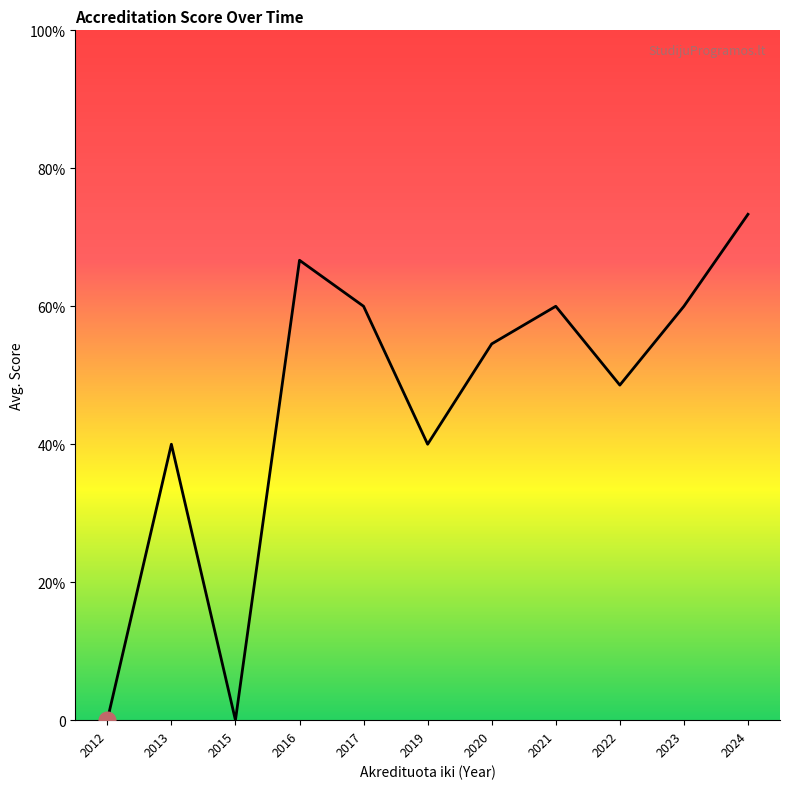

Does the chart display data point markers on the line(s)?

No